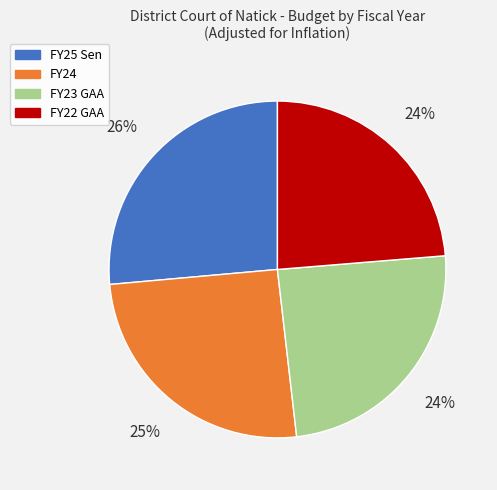

What percentage is the FY22 GAA slice, to the nearest percent?

24%